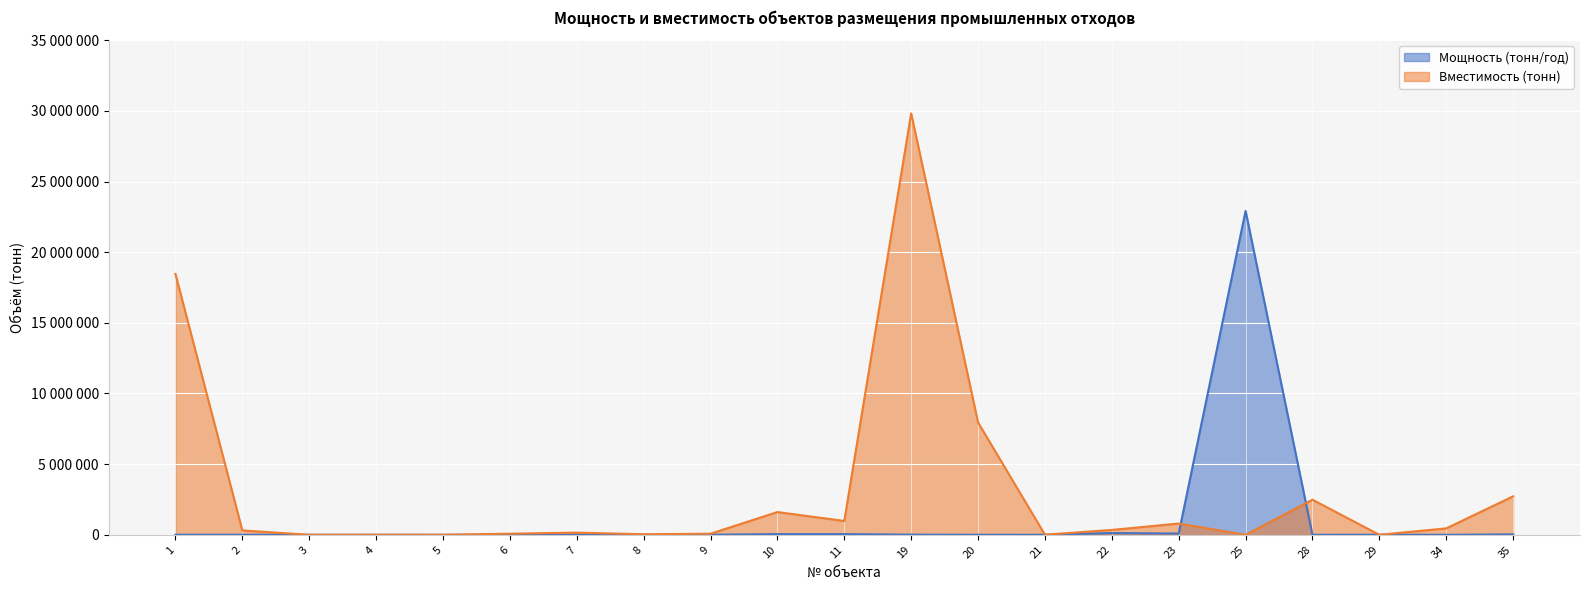

Where do Мощность (тонн/год) and Вместимость (тонн) first cross each other?

23 and 25